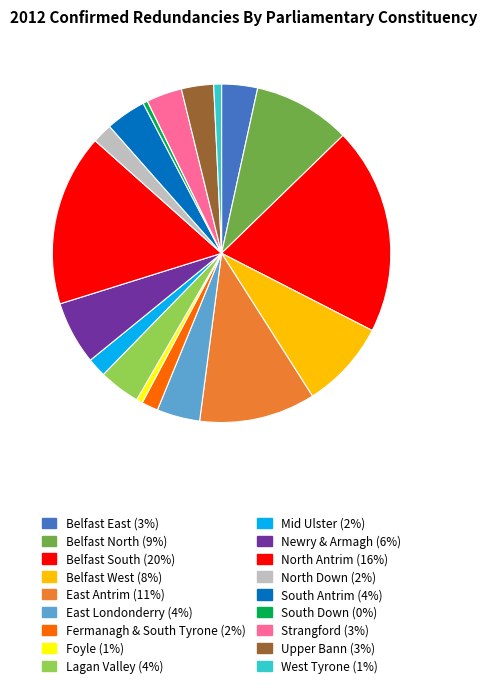

Which category has the biggest portion of the pie?

Belfast South